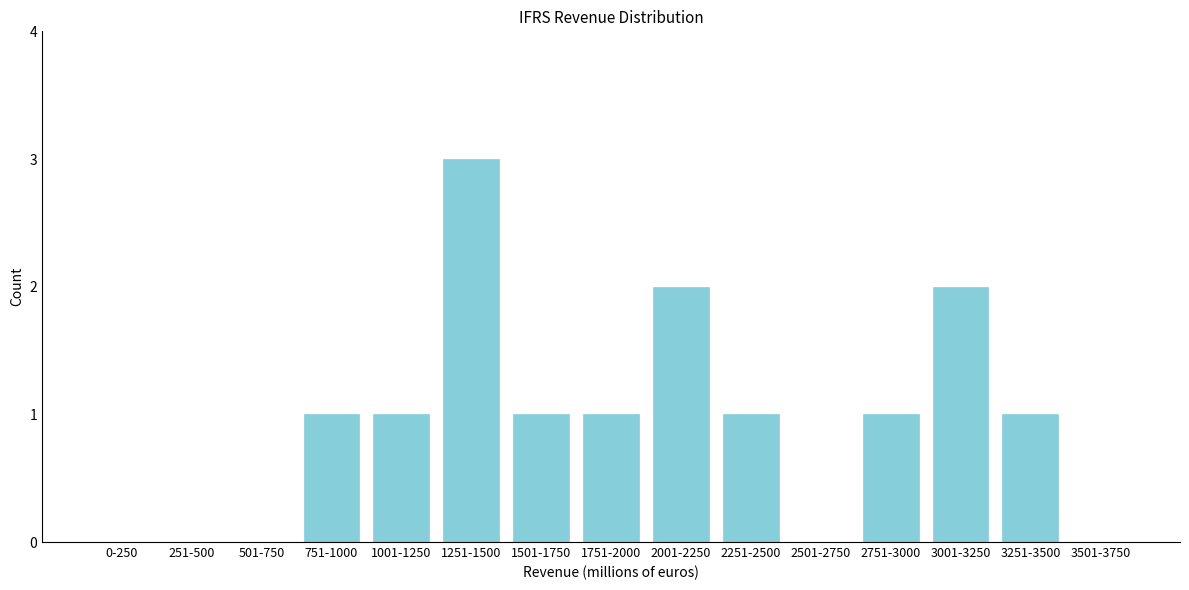

Reading left to right, extract all data points from this chart.

0-250=0	251-500=0	501-750=0	751-1000=1	1001-1250=1	1251-1500=3	1501-1750=1	1751-2000=1	2001-2250=2	2251-2500=1	2501-2750=0	2751-3000=1	3001-3250=2	3251-3500=1	3501-3750=0